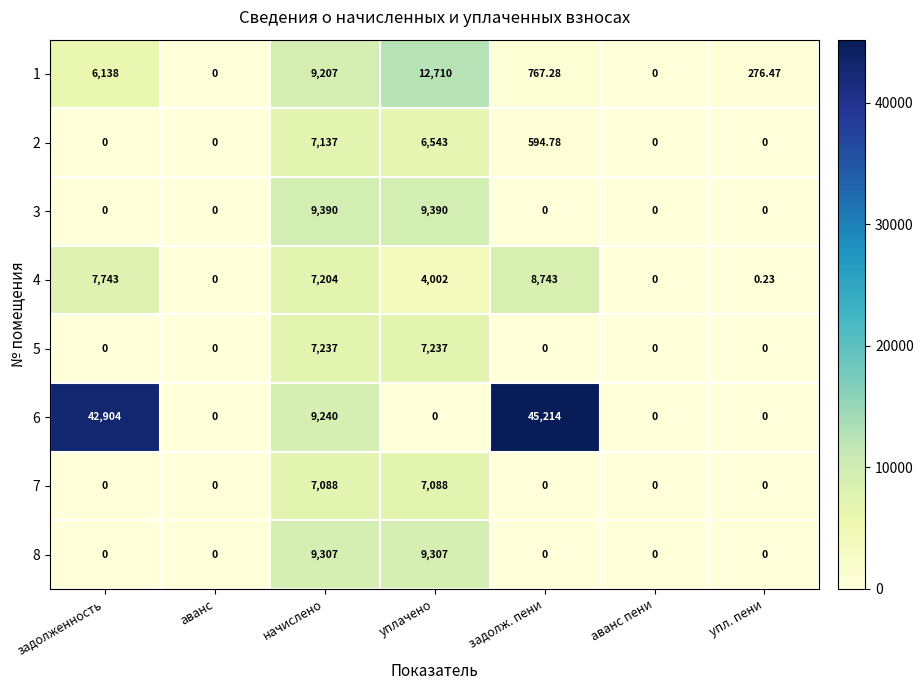

At which category is the sum across all series the highest?

начислено